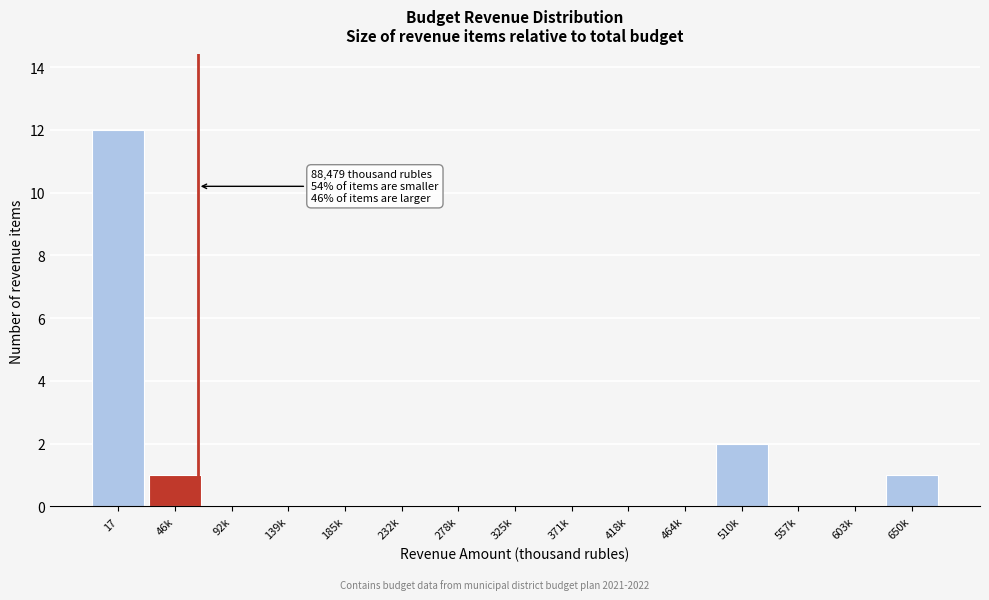

Reading left to right, transcribe all the data shown in this chart.

17=12	46k=1	92k=0	139k=0	185k=0	232k=0	278k=0	325k=0	371k=0	418k=0	464k=0	510k=2	557k=0	603k=0	650k=1